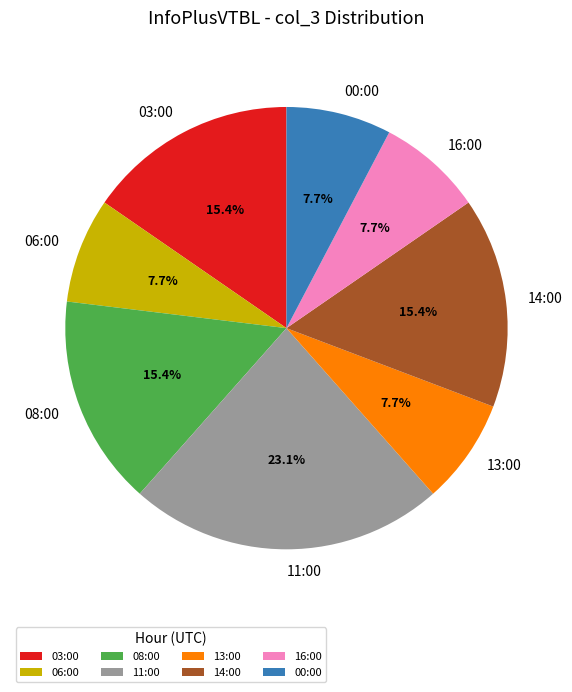

True or false: 13:00 accounts for 14% of the total.

False